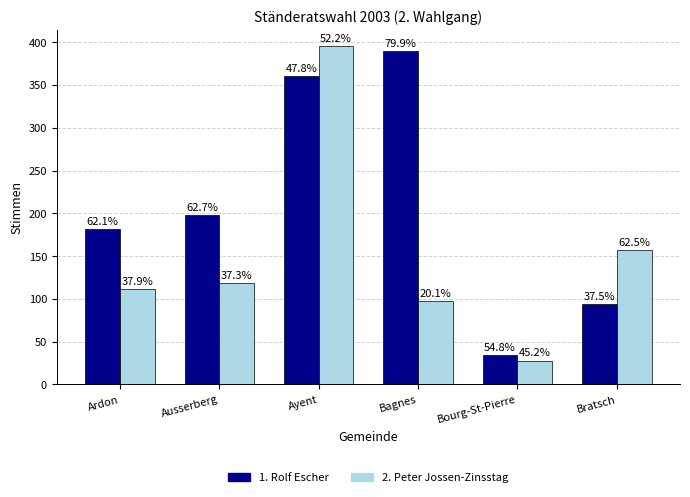

Reading left to right, list all the values displayed in this chart.

1. Rolf Escher: 182	198	361	390	34	94
2. Peter Jossen-Zinsstag: 111	118	395	98	28	157